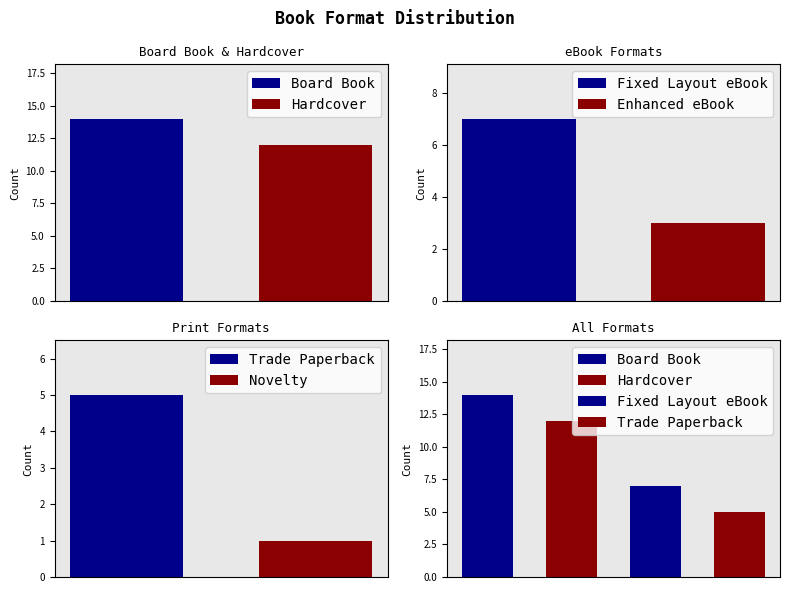

Approximately how many times larger is the value at Hardcover compared to Fixed Layout eBook?

1.7